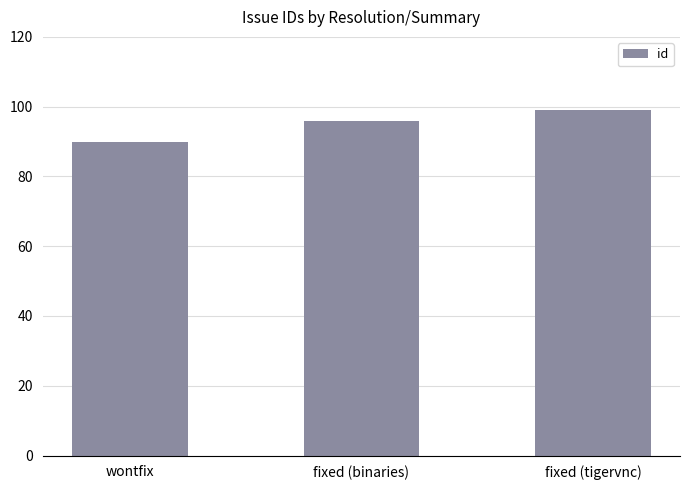

What is the change in value from wontfix to fixed (binaries)?

+6